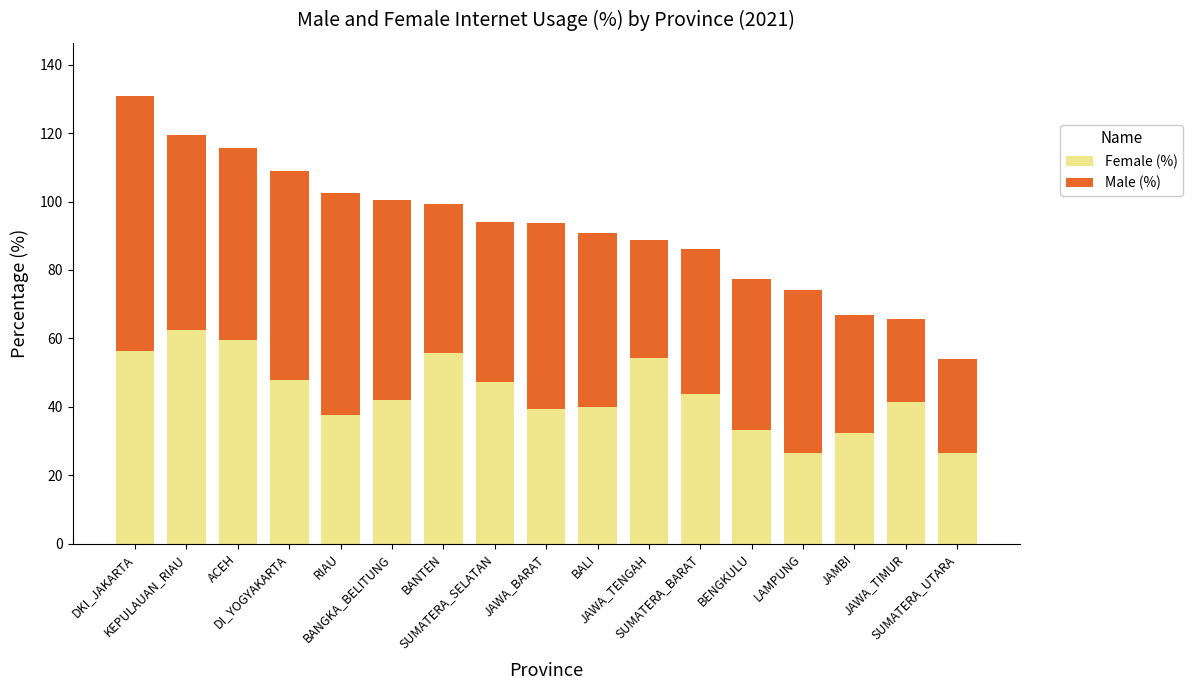

What is the difference between the maximum and second lowest values in the Female (%) series?

36.0